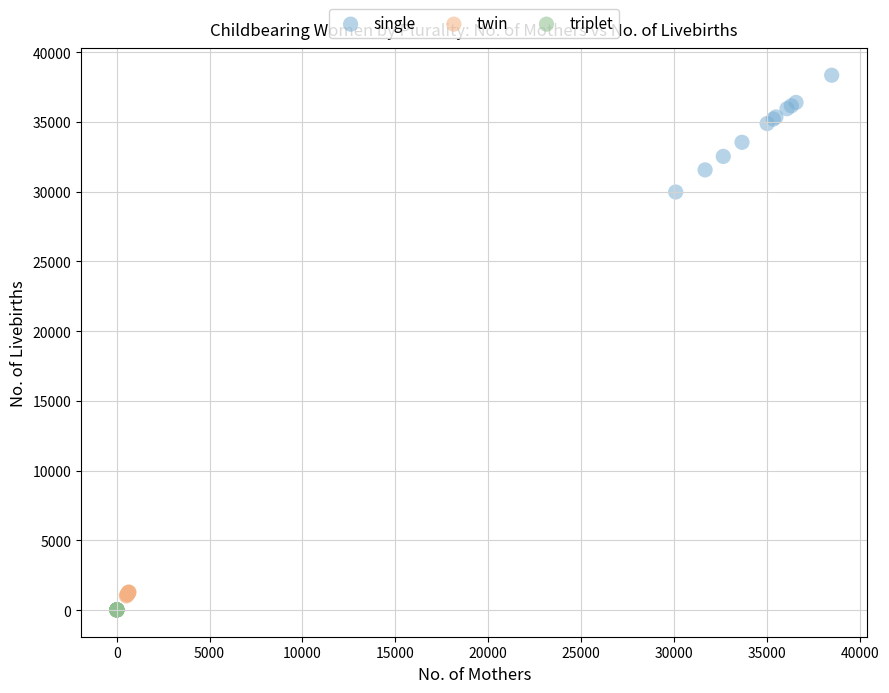

What are all the series names shown in the legend?

single, twin, triplet